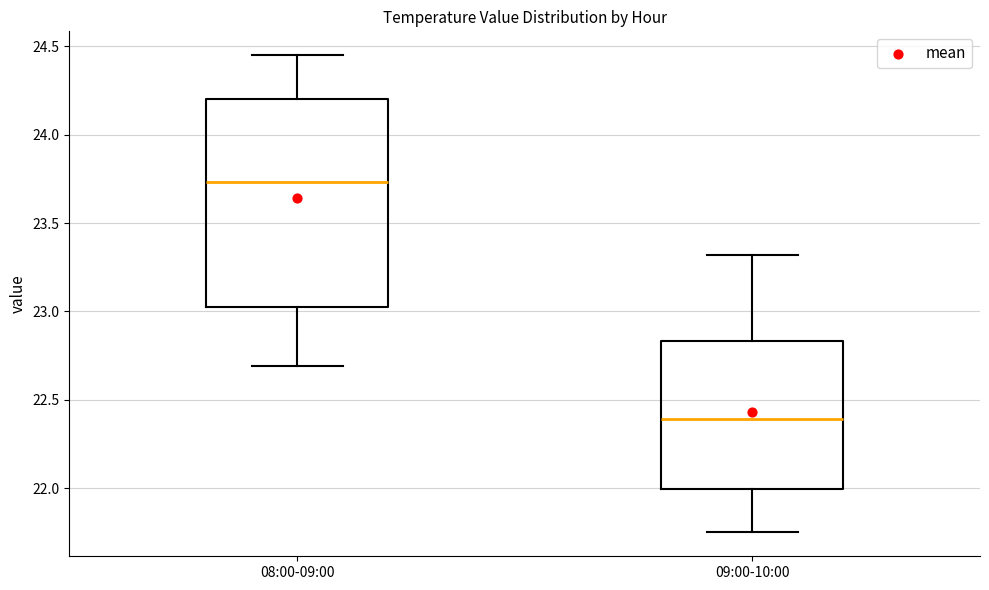

Which box is the tallest, from its lower edge to its upper edge?

08:00-09:00